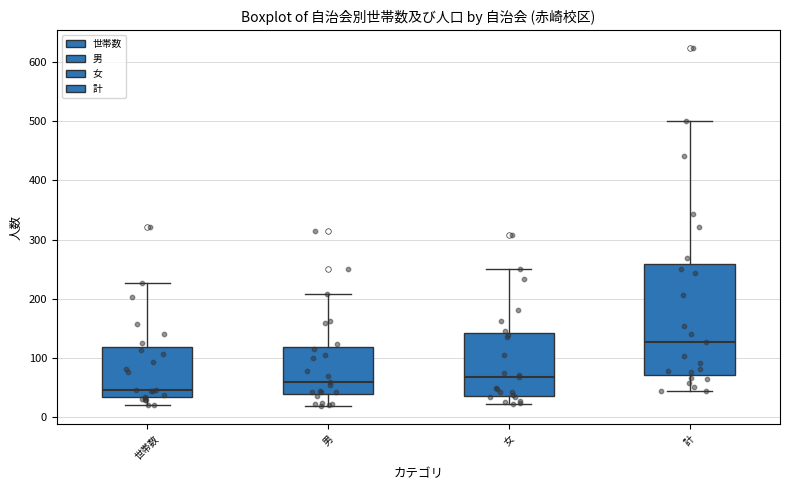

Reading left to right, read every box against the y-axis: the position of its median line, the range the box covers, and the ends of its whiskers. The values are not printed on the chart, so give them approximately, as read against the axis.

世帯数: median 50, box 30 to 120, whiskers 20 to 230
男: median 60, box 40 to 120, whiskers 20 to 210
女: median 70, box 40 to 140, whiskers 20 to 250
計: median 130, box 70 to 260, whiskers 40 to 500